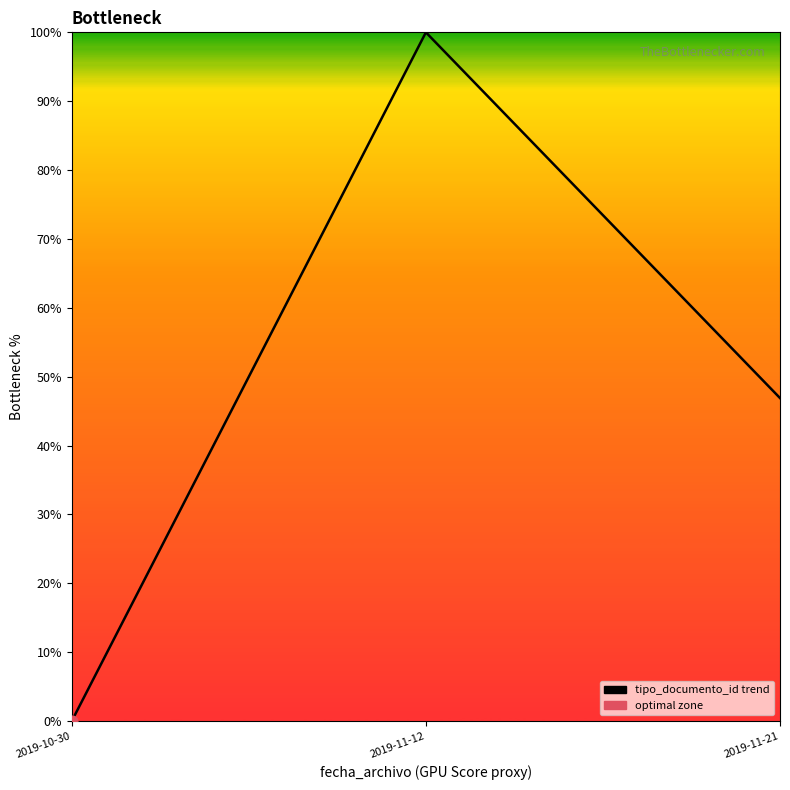

Between 2019-11-21 and 2019-10-30, which is larger?

2019-11-21